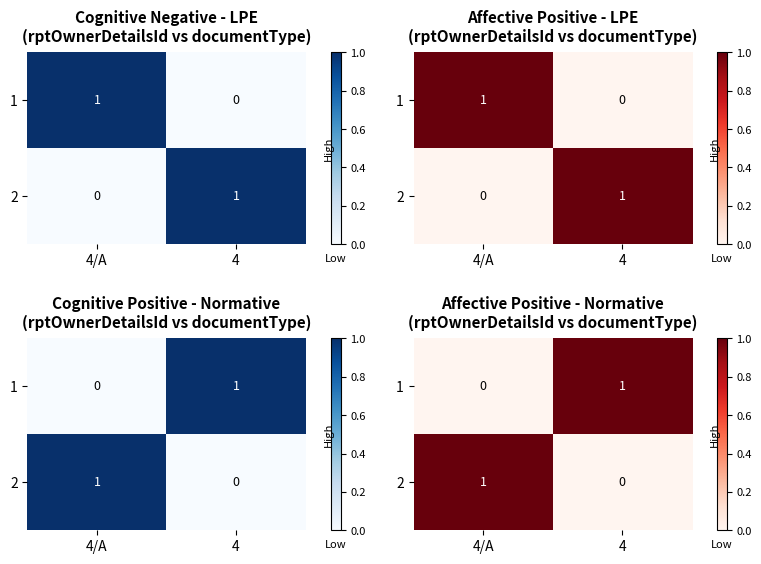

What is the sum of all 2 values?

1